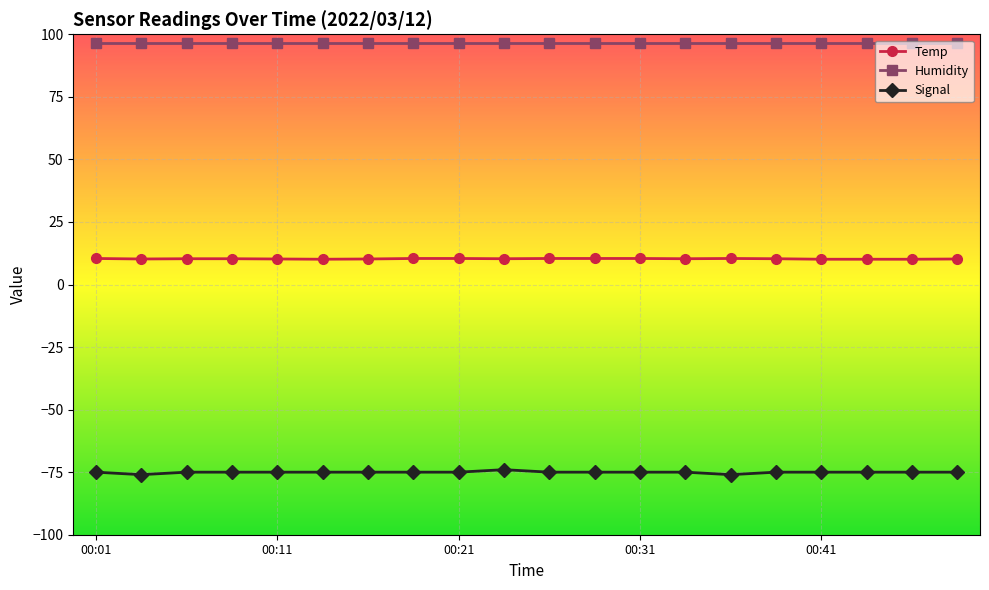

Which series has the largest total across all categories?

Humidity